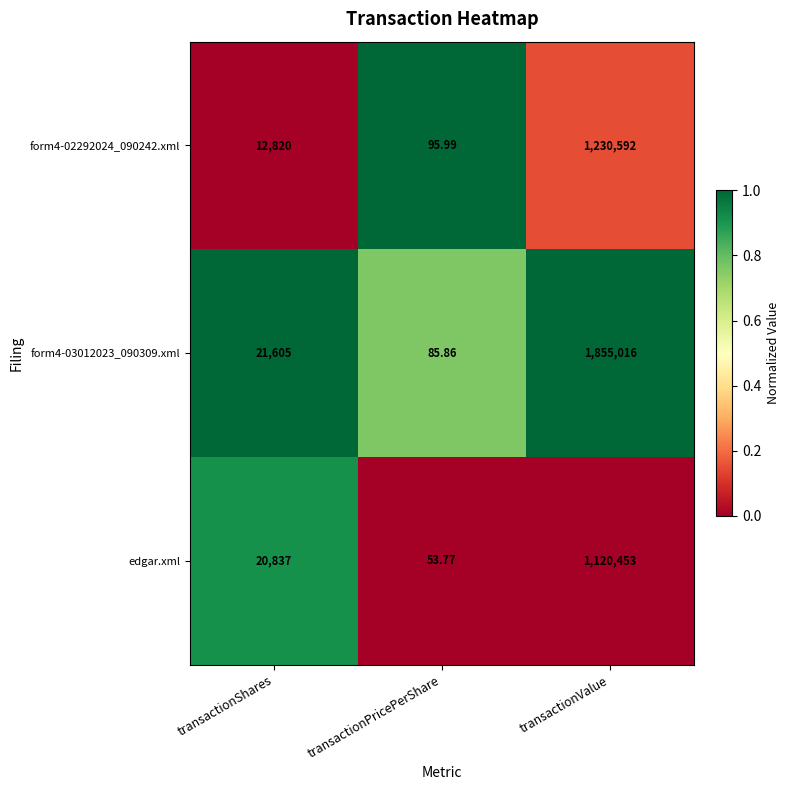

Which category has the highest value across all series?

transactionValue